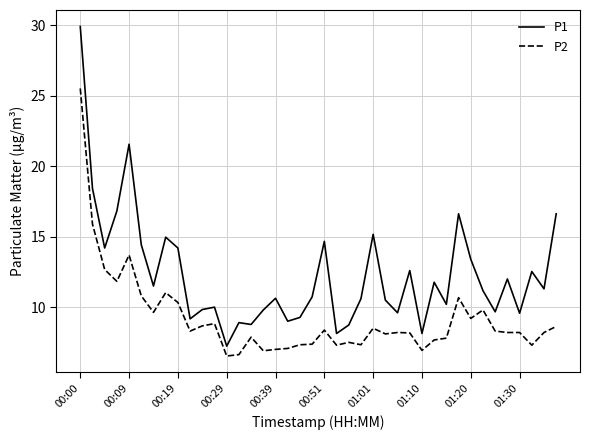

What is the minimum value shown in the chart?

6.5